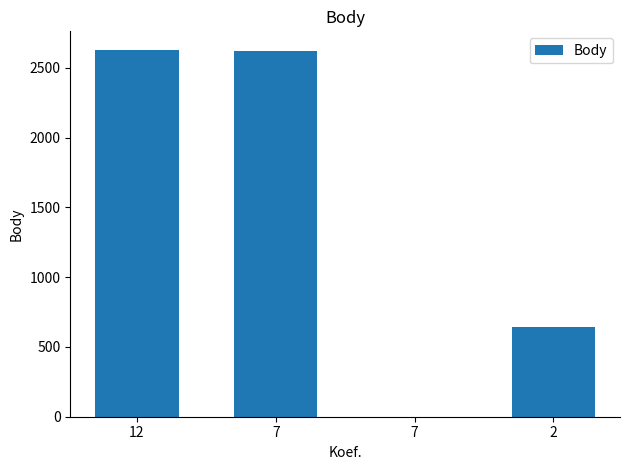

Are the bars grouped side by side (vs. stacked)?

No